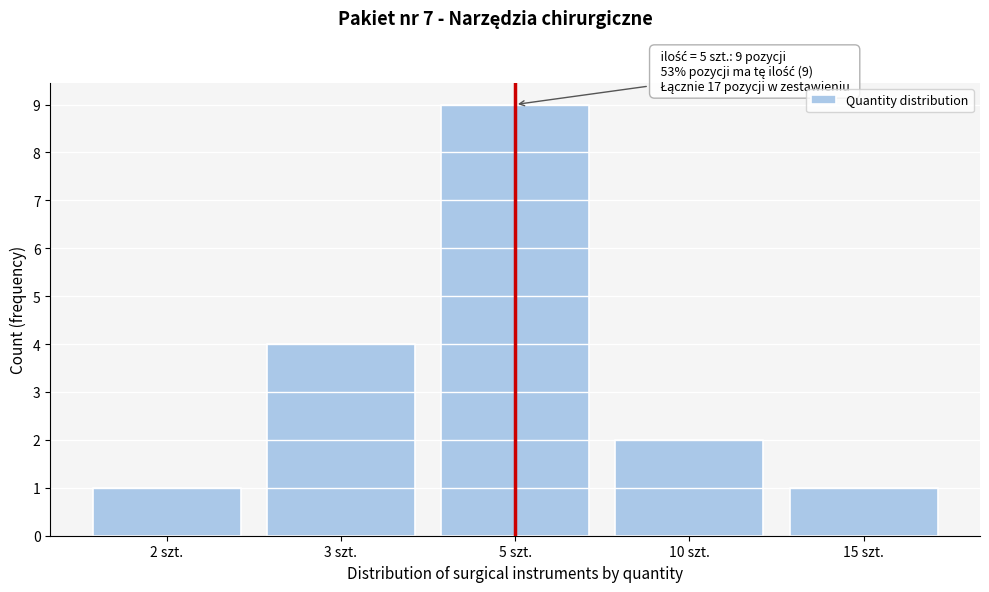

Reading left to right, what are all the values shown in this chart?

2 szt.=1	3 szt.=4	5 szt.=9	10 szt.=2	15 szt.=1